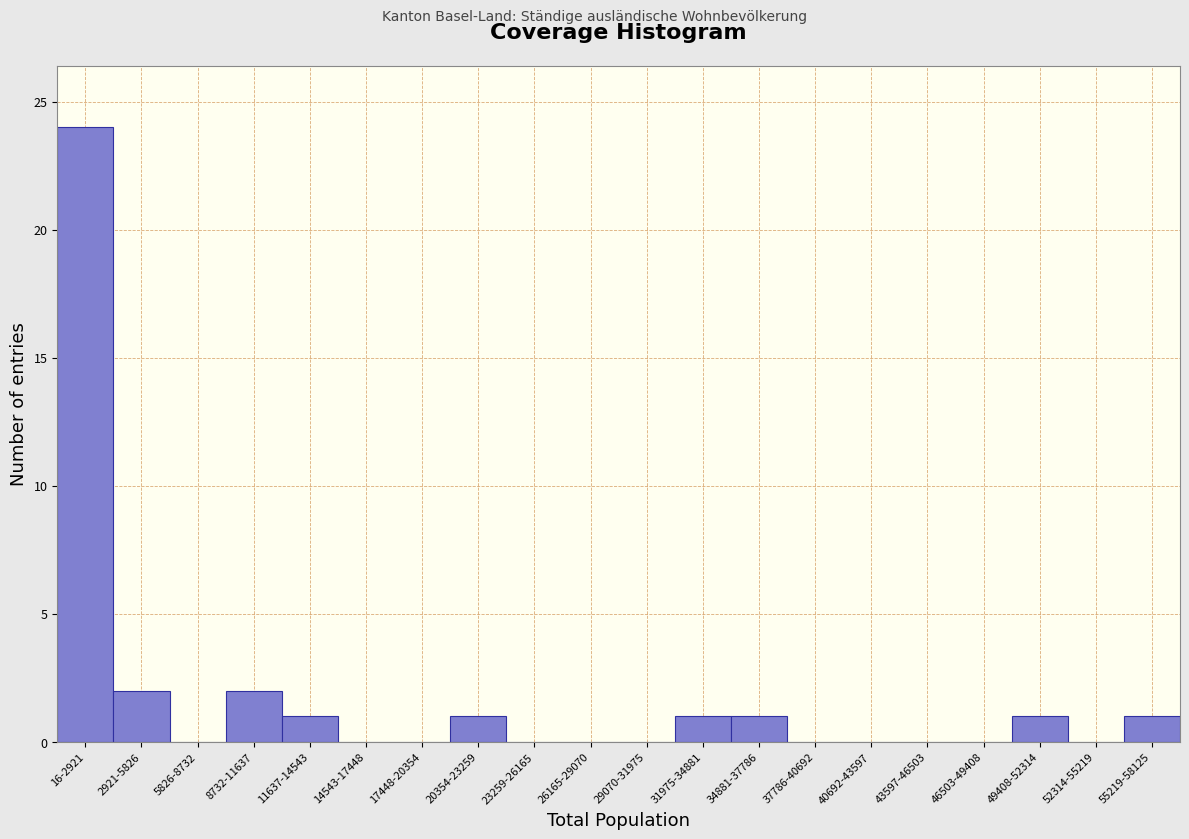

Reading left to right, transcribe all the data shown in this chart.

16-2921=24	2921-5826=2	5826-8732=0	8732-11637=2	11637-14543=1	14543-17448=0	17448-20354=0	20354-23259=1	23259-26165=0	26165-29070=0	29070-31975=0	31975-34881=1	34881-37786=1	37786-40692=0	40692-43597=0	43597-46503=0	46503-49408=0	49408-52314=1	52314-55219=0	55219-58125=1